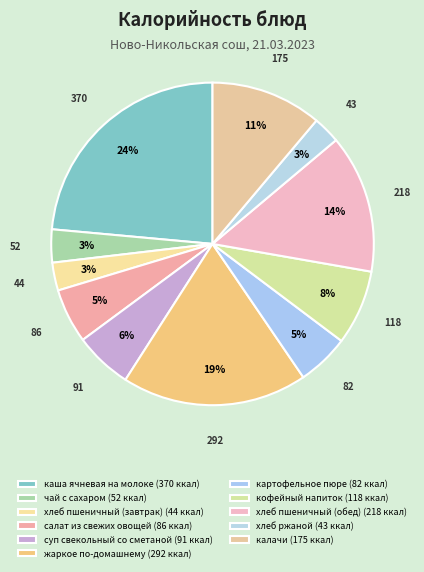

What percentage do каша ячневая на молоке and кофейный напиток together represent?

31.1%